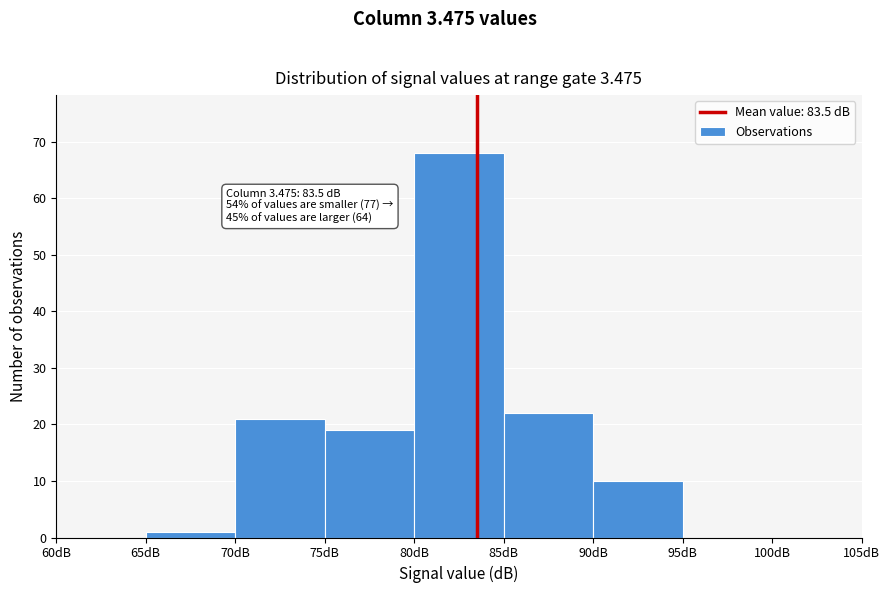

Which range on the x-axis has the tallest bar?

80 to 85